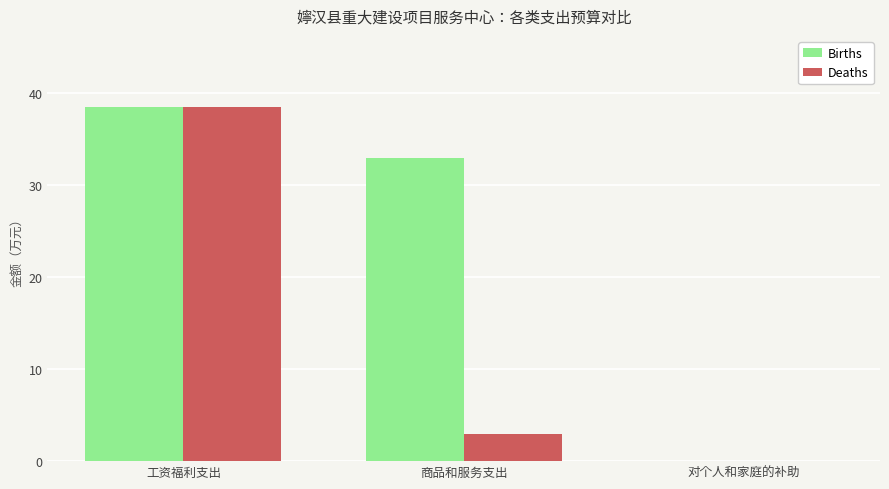

Which series changed the most between 商品和服务支出 and 对个人和家庭的补助?

Births